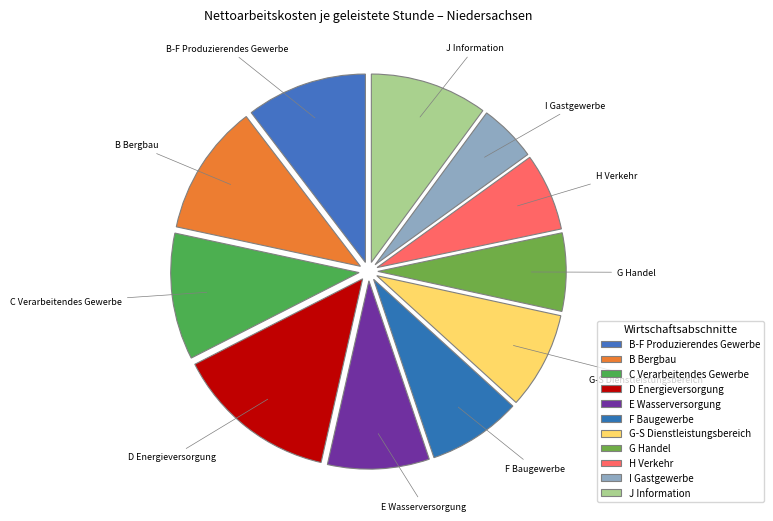

Does B Bergbau account for over 50% of the chart?

No